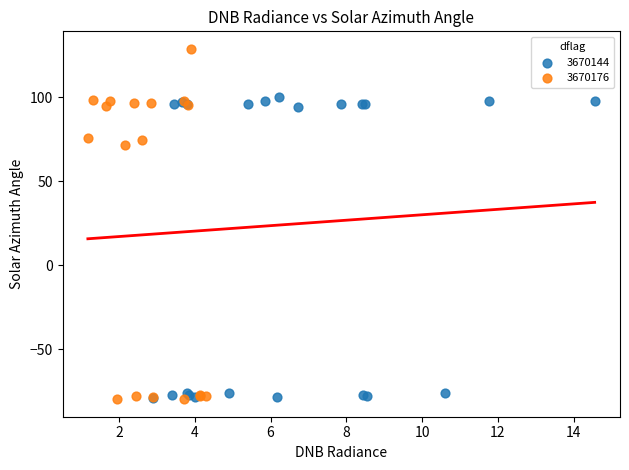

Which series reaches the maximum Y coordinate?

3670176